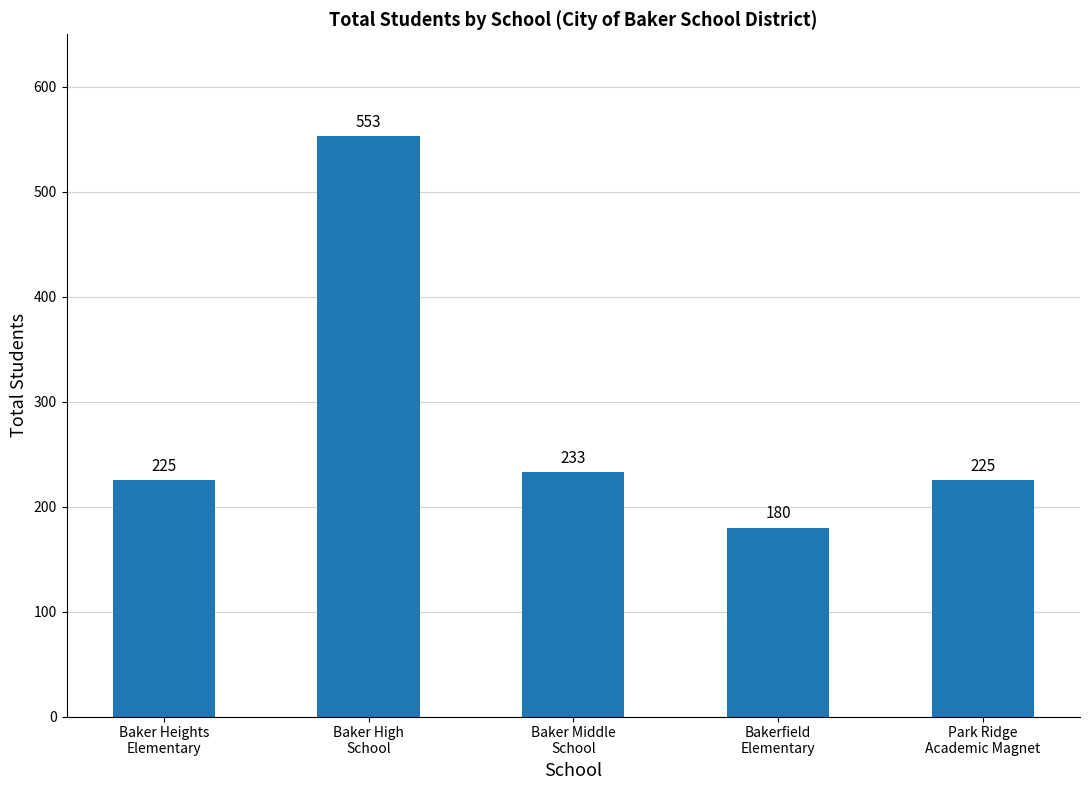

What is the value of the 1st bar from the left?

225